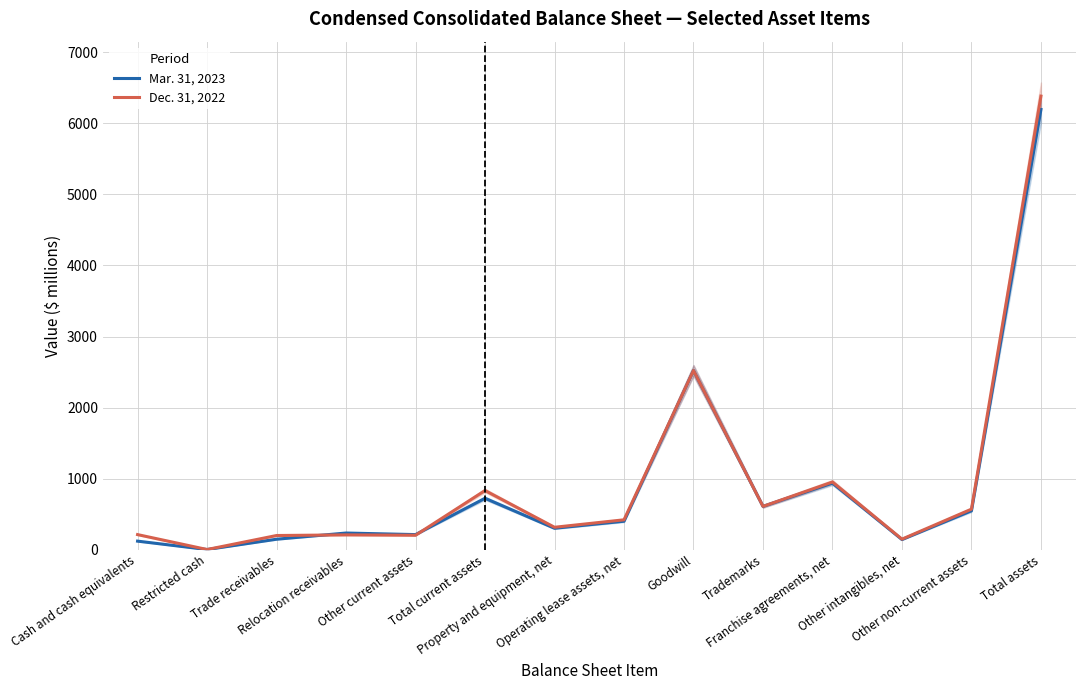

How many values in the Dec. 31, 2022 series are below 422?

7